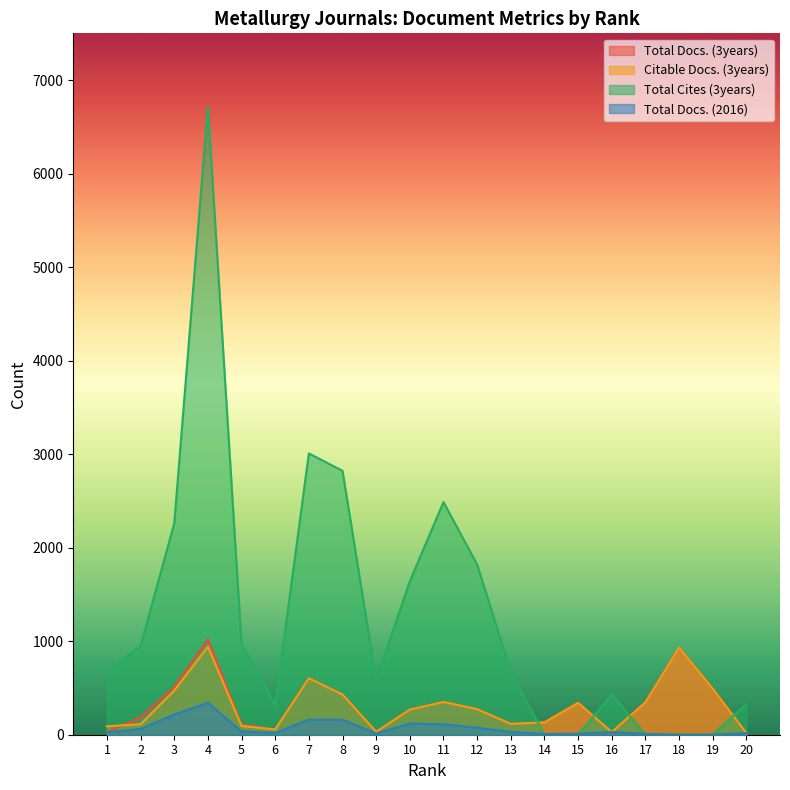

Is it true that Total Cites (3years) equals 887 at 1?

False